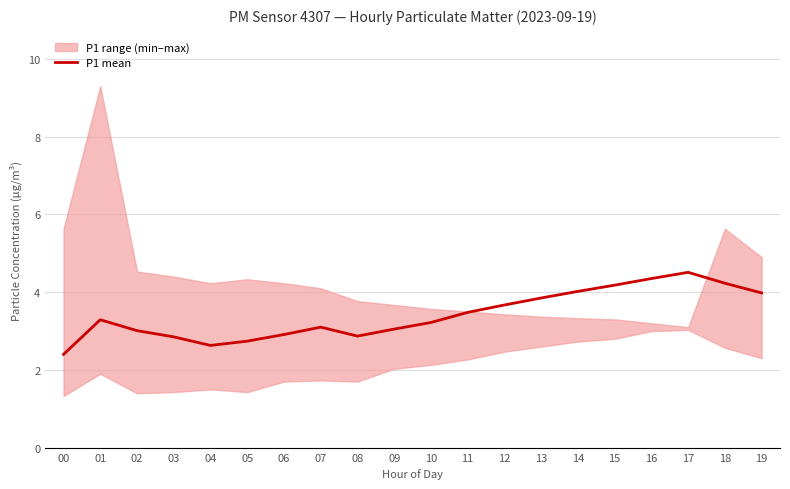

List the labels in order of value, smallest first.

00, 04, 05, 03, 08, 06, 02, 09, 07, 10, 01, 11, 12, 13, 19, 14, 15, 18, 16, 17